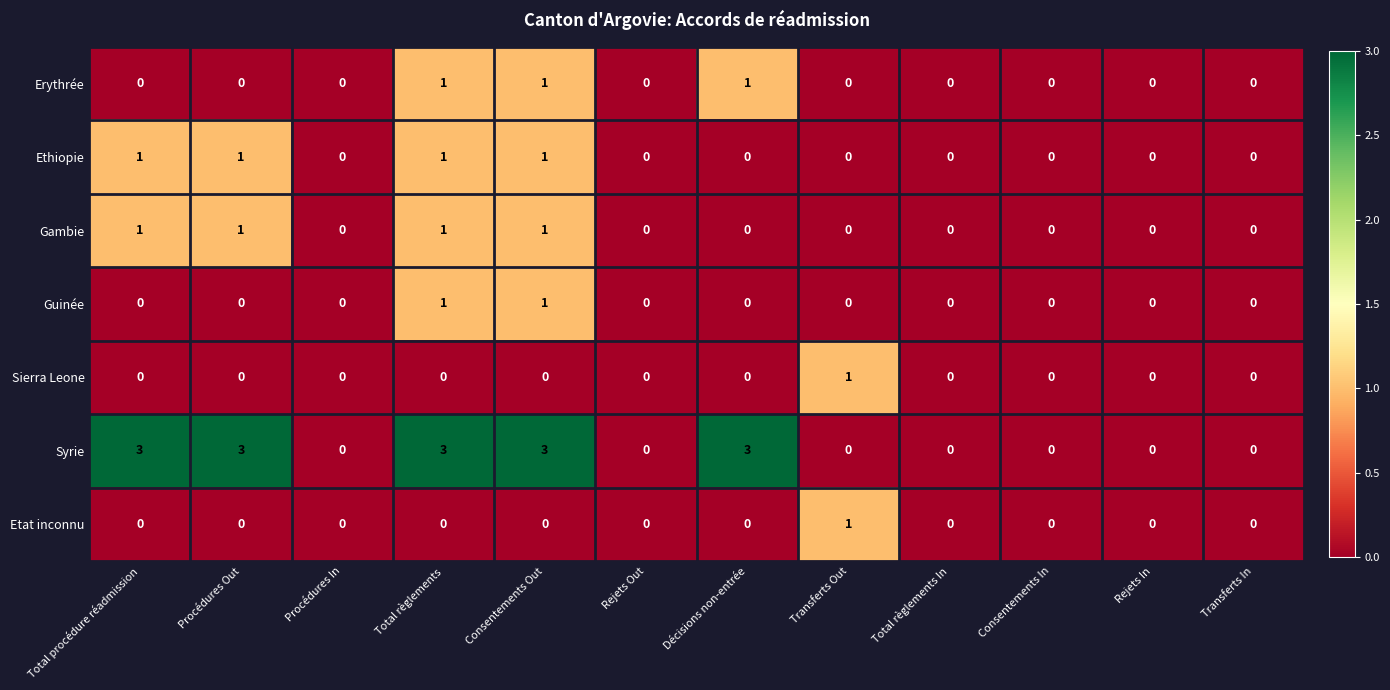

What is the spread (max minus min) of values at Total règlements?

3